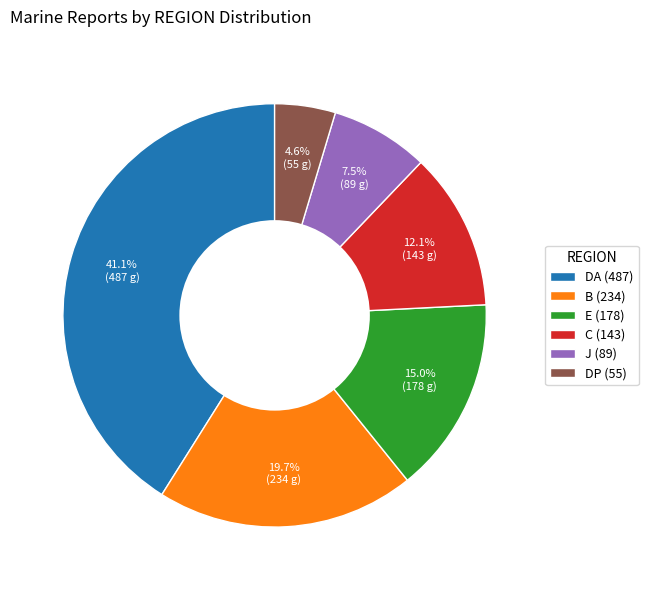

Does any single category account for the majority?

No